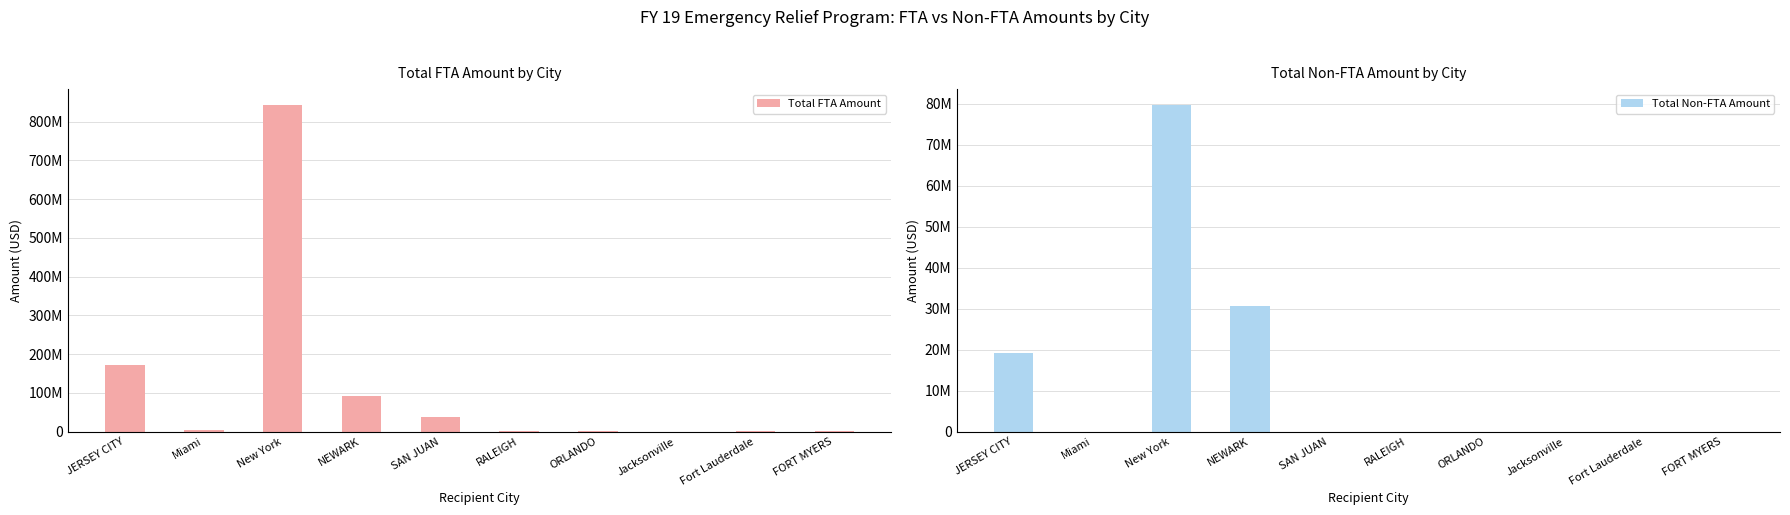

At how many categories does at least one series exceed 99122197?

2